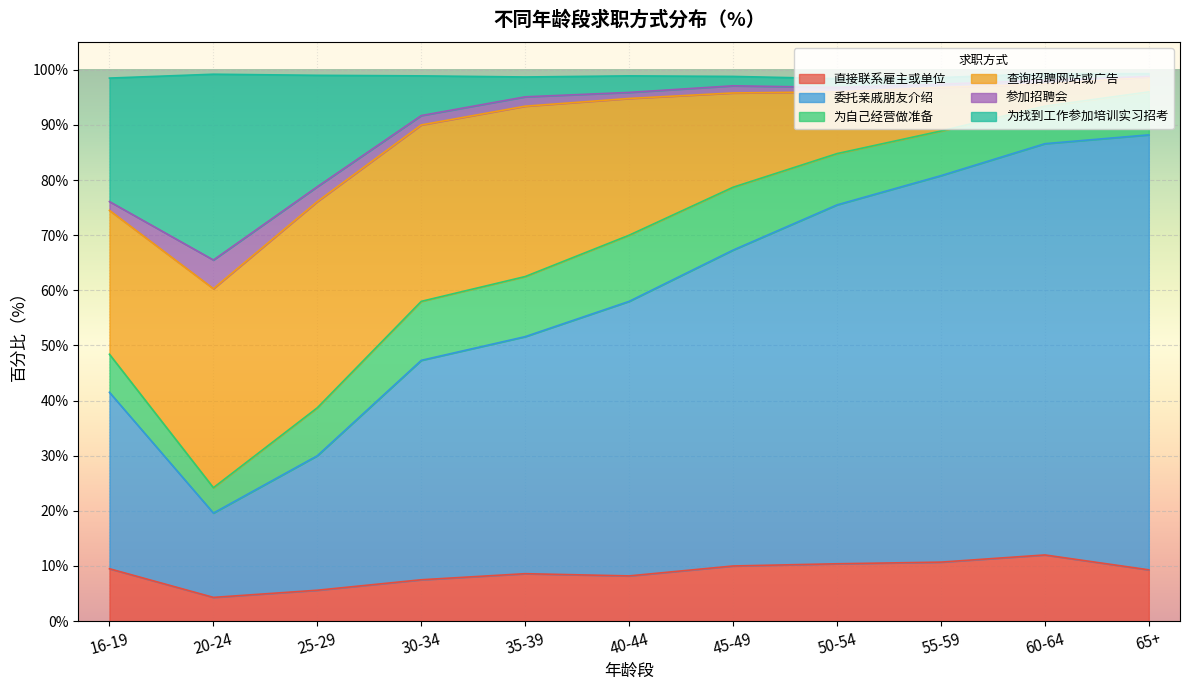

The value of 委托亲戚朋友介绍 at 55-59 is 28.3. True or false?

False